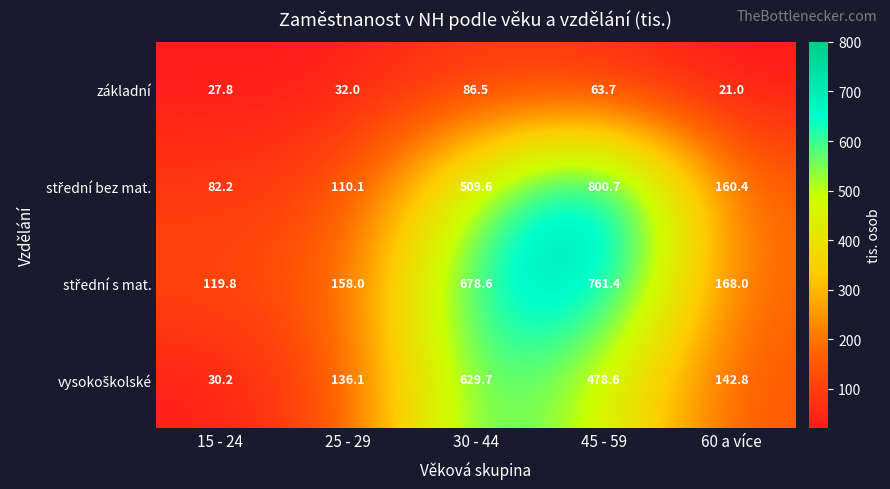

True or false: základní has a value of 63.7 at 45 - 59.

True